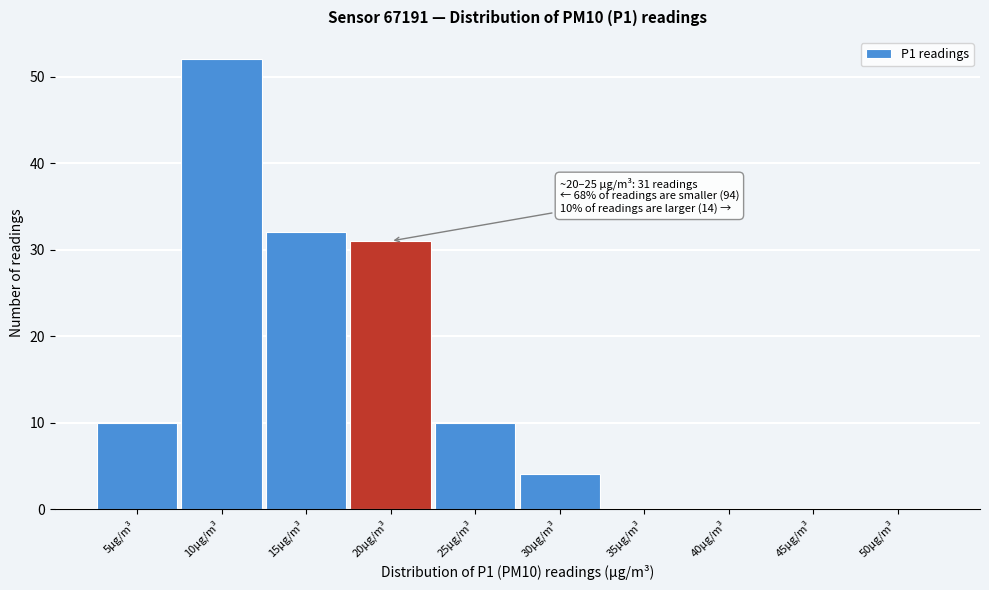

Reading left to right, transcribe all the data shown in this chart.

5µg/m³=10	10µg/m³=52	15µg/m³=32	20µg/m³=31	25µg/m³=10	30µg/m³=4	35µg/m³=0	40µg/m³=0	45µg/m³=0	50µg/m³=0